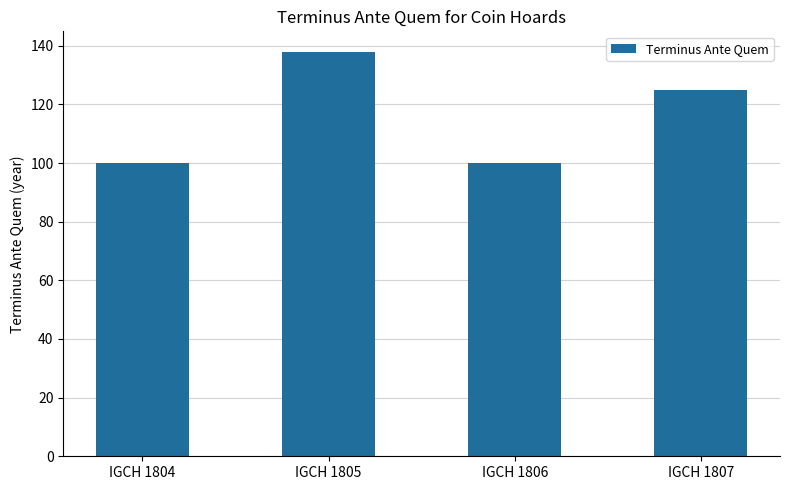

How many data points does each series have?

4